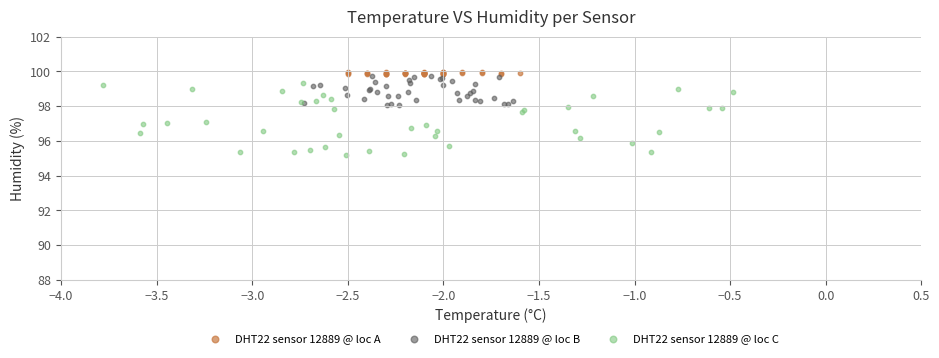

Which series has the largest Y range (max minus min)?

DHT22 sensor 12889 @ loc C